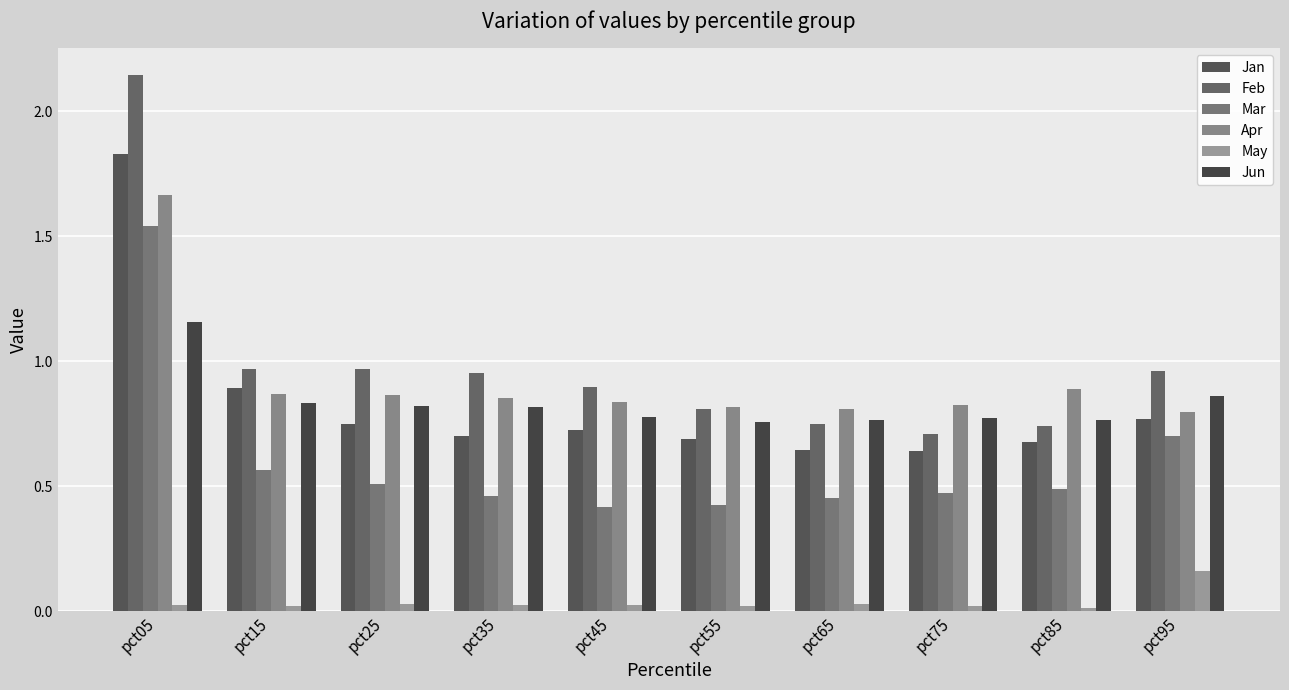

Where is Feb nearest to the value 1?

pct15